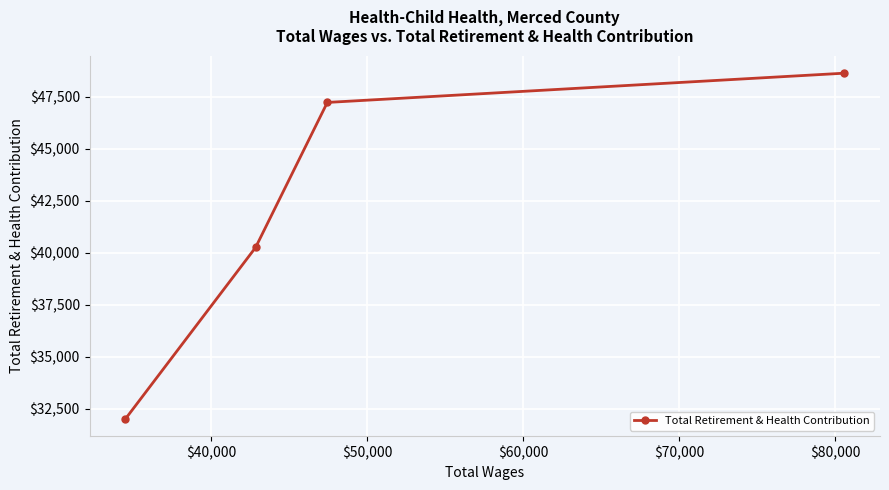

What is the minimum value shown in the chart?

32019